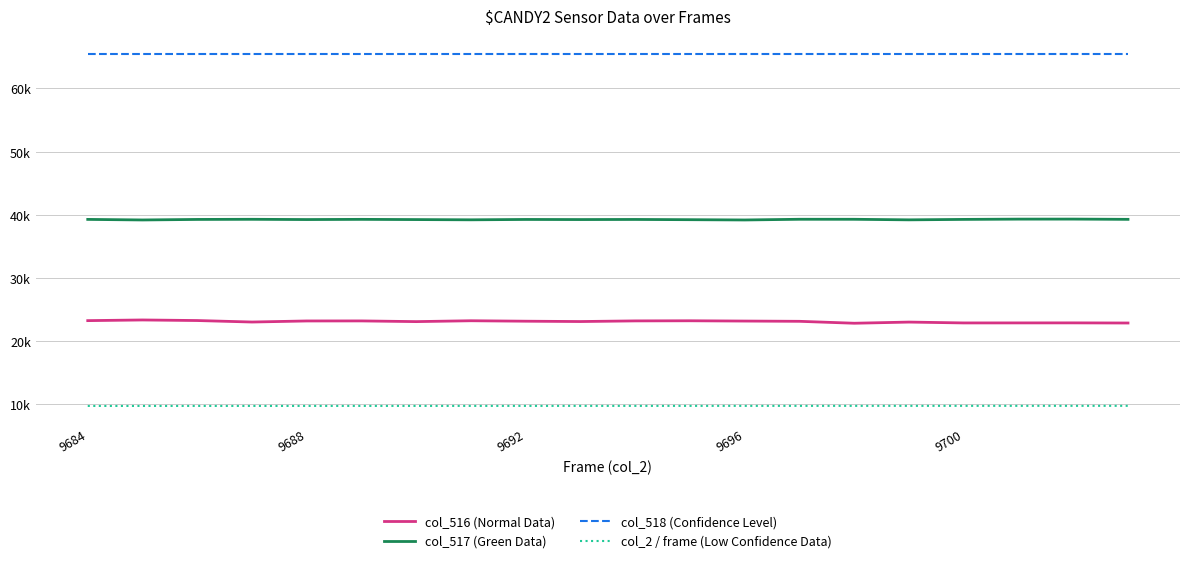

Does the chart display data point markers on the line(s)?

No